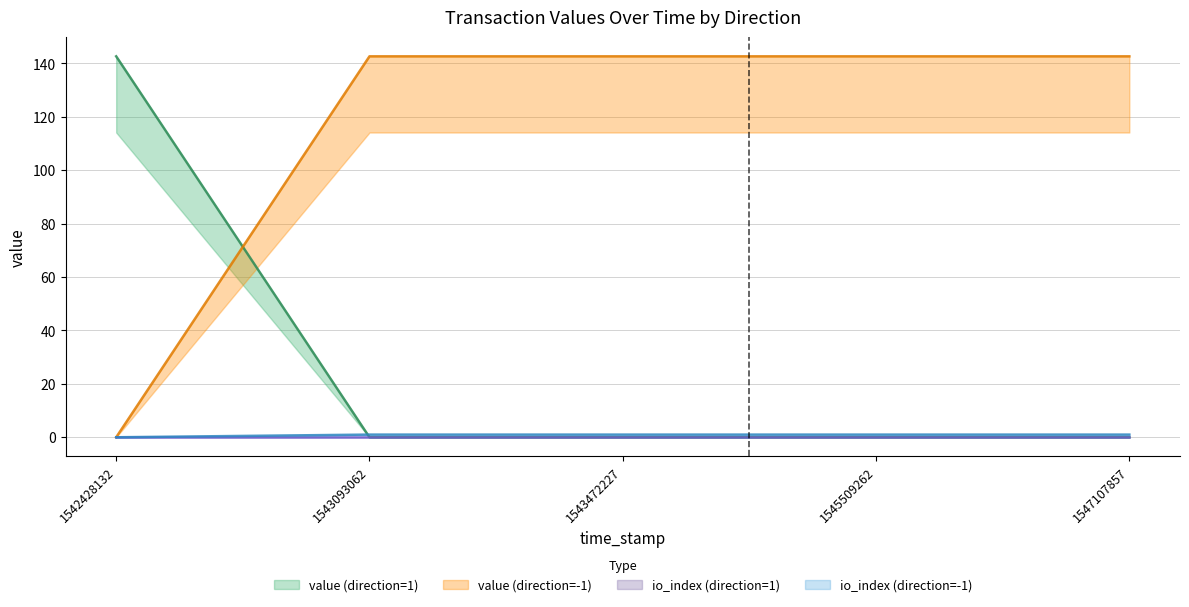

How many values in the value (direction=-1) series are below 142?

1